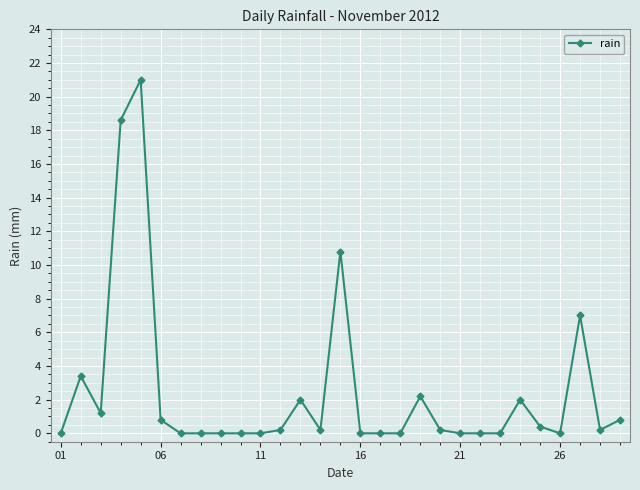

What is the maximum value shown in the chart?

21.0